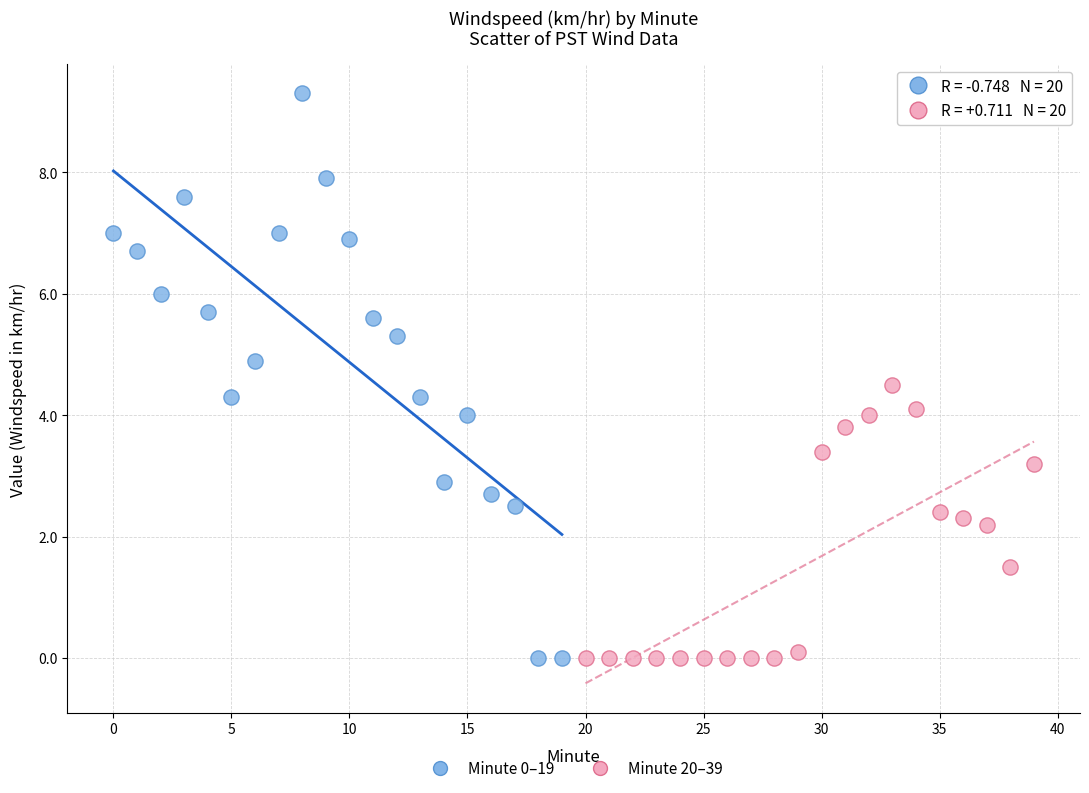

Which series has the widest spread of Y values?

Minute 0–19